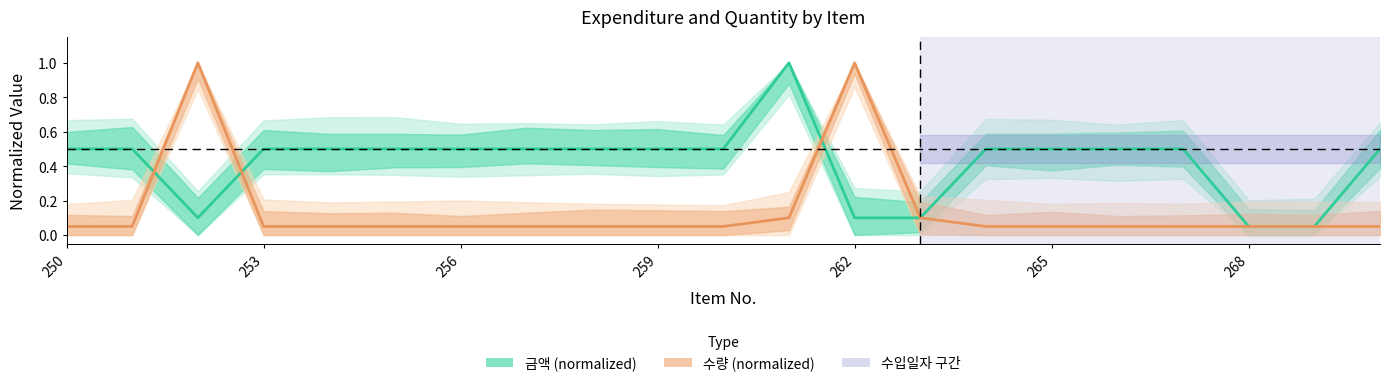

Reading left to right, extract all data points from this chart.

금액 (normalized): 0.5	0.5	0.1	0.5	0.5	0.5	0.5	0.5	0.5	0.5	0.5	1.0	0.1	0.1	0.5	0.5	0.5	0.5	0.1	0.1	0.5
수량 (normalized): 0.1	0.1	1.0	0.1	0.1	0.1	0.1	0.1	0.1	0.1	0.1	0.1	1.0	0.1	0.1	0.1	0.1	0.1	0.1	0.1	0.1